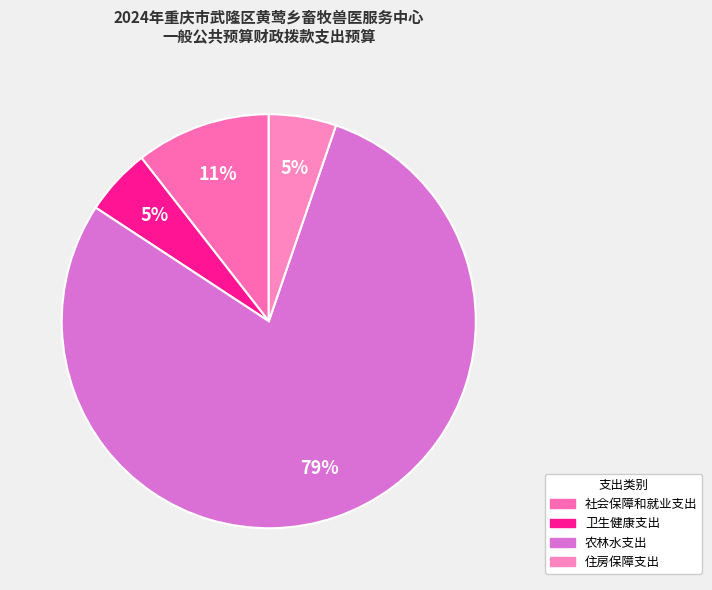

Is there any slice that represents more than half of the pie?

Yes